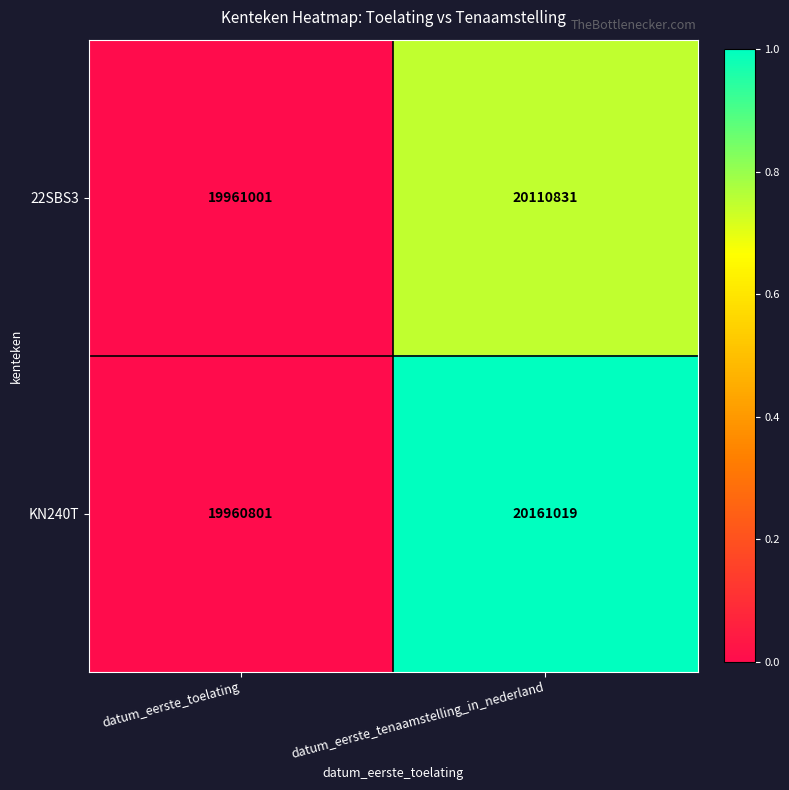

Is the value of 22SBS3 at datum_eerste_toelating greater than the value of KN240T at datum_eerste_toelating?

Yes